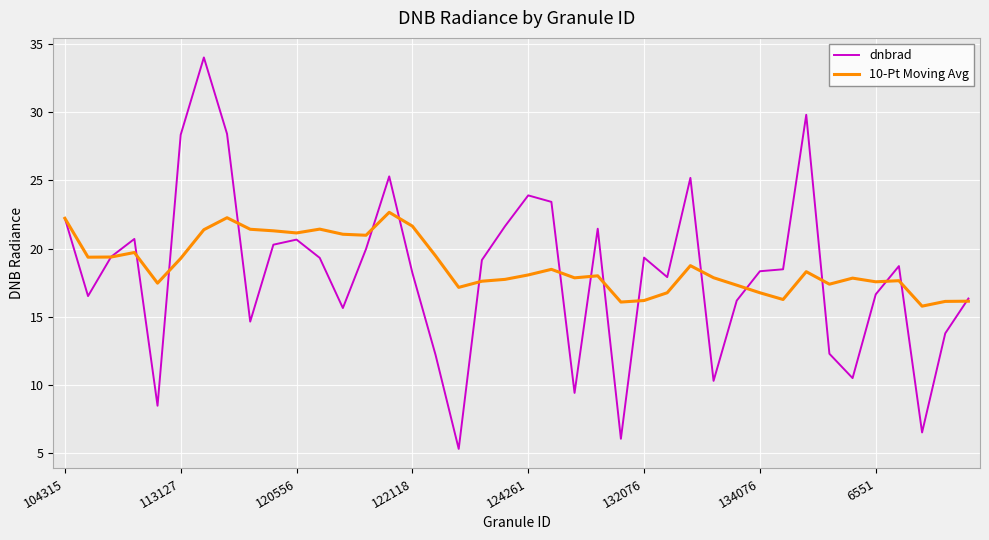

What is the maximum value for 10-Pt Moving Avg?

22.7